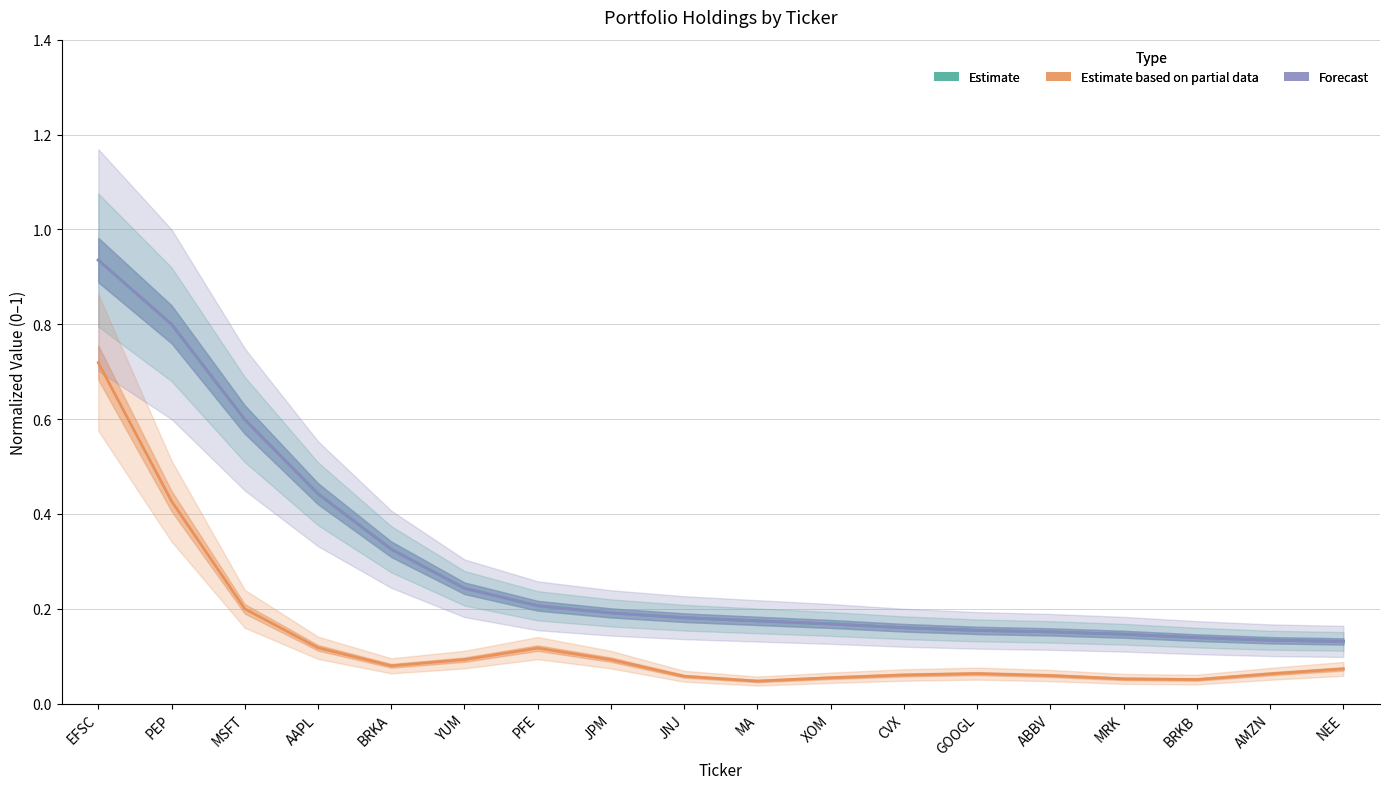

What is the sum of all Forecast values?

5.3